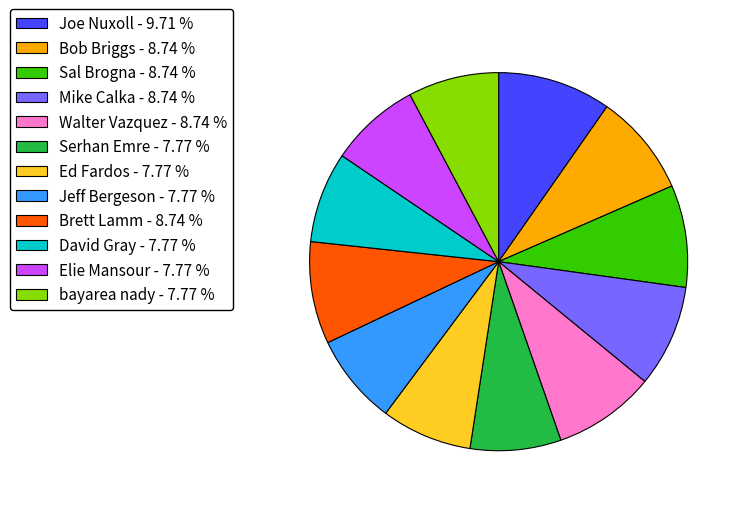

Is the sum of Sal Brogna - 8.74 % and Mike Calka - 8.74 % greater than half?

No